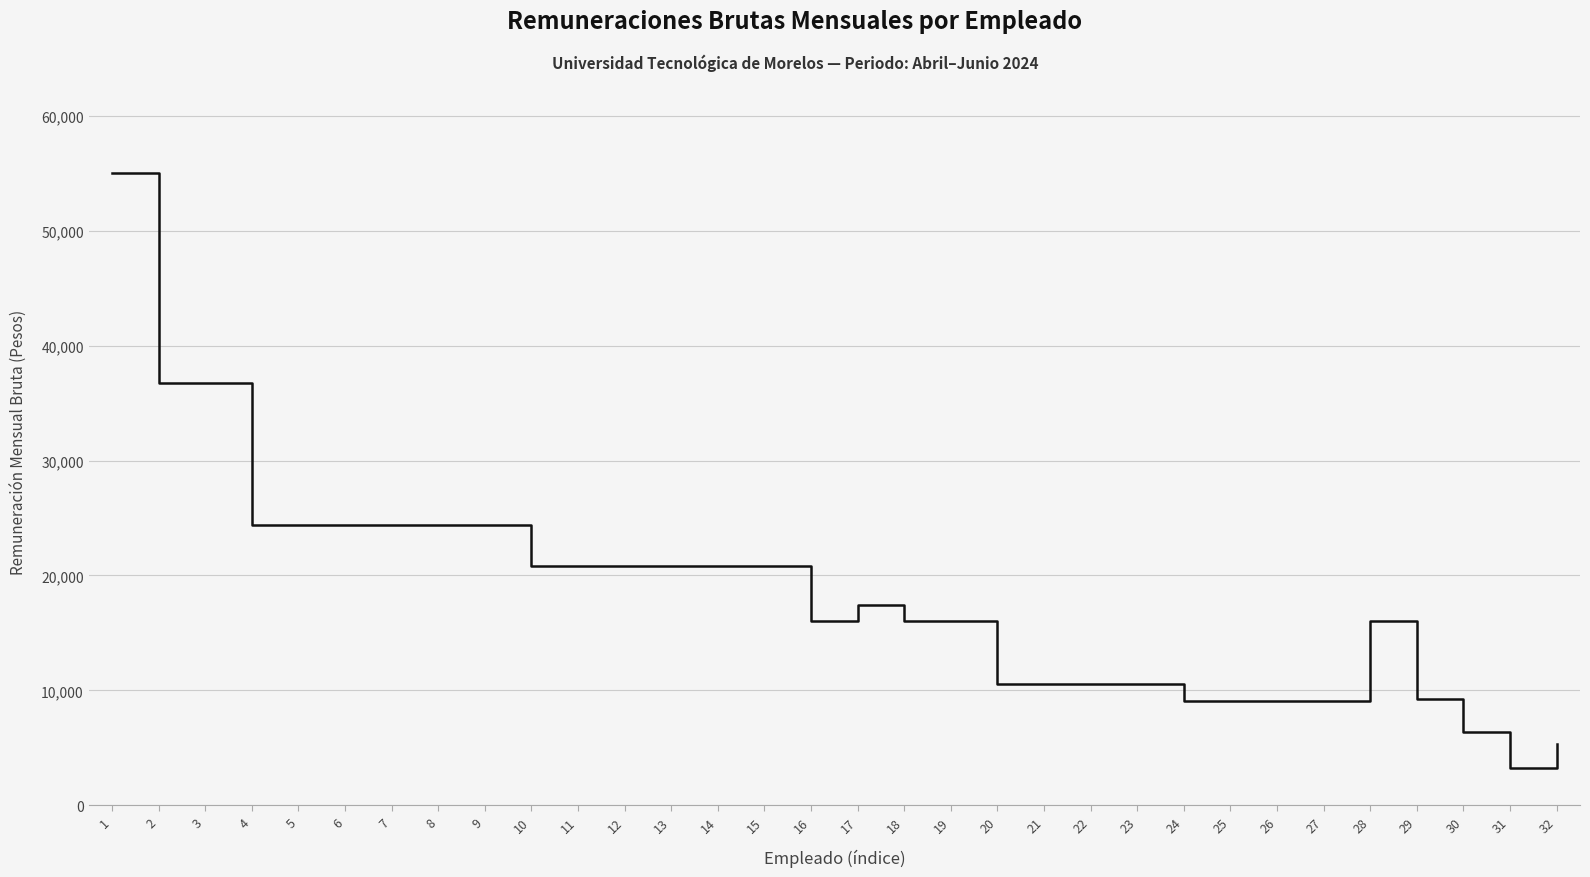

What is the greatest value displayed?

55029.1